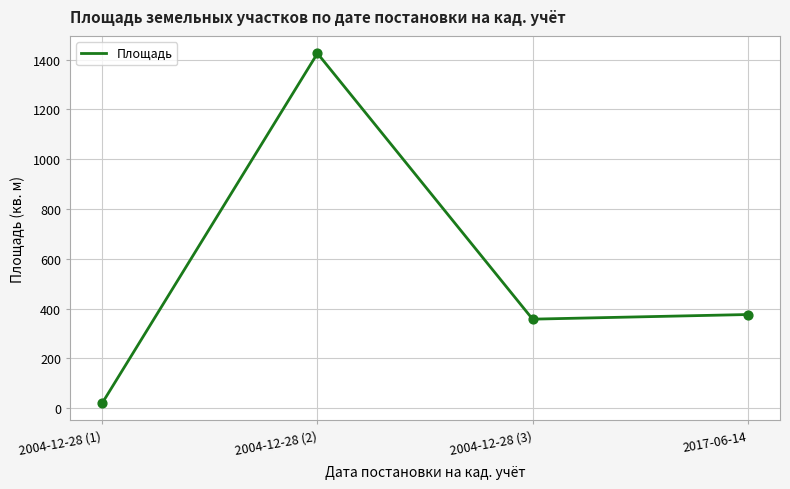

What is the change in value from 2004-12-28 (2) to 2004-12-28 (3)?

-1068.2